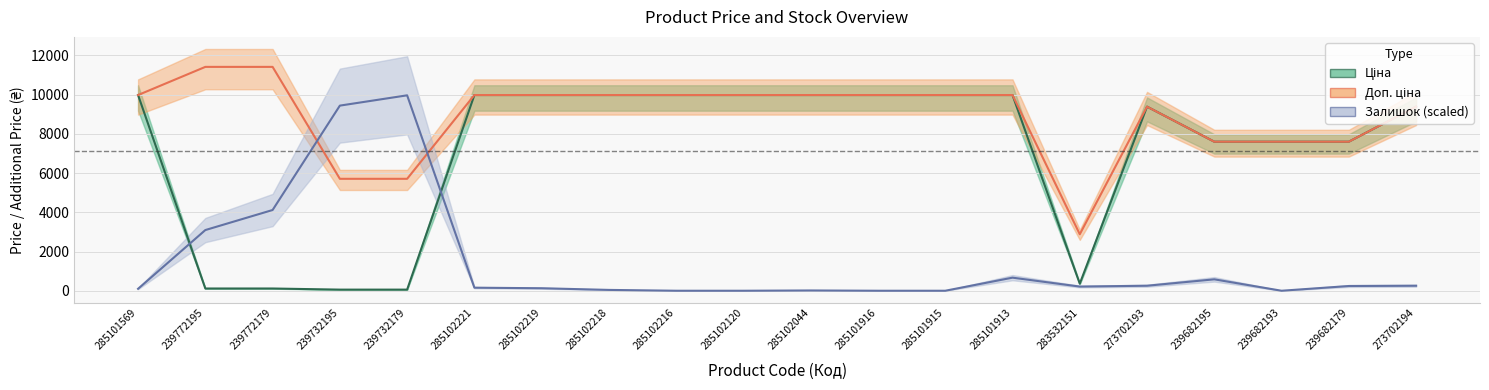

How many lines are shown in the chart?

3